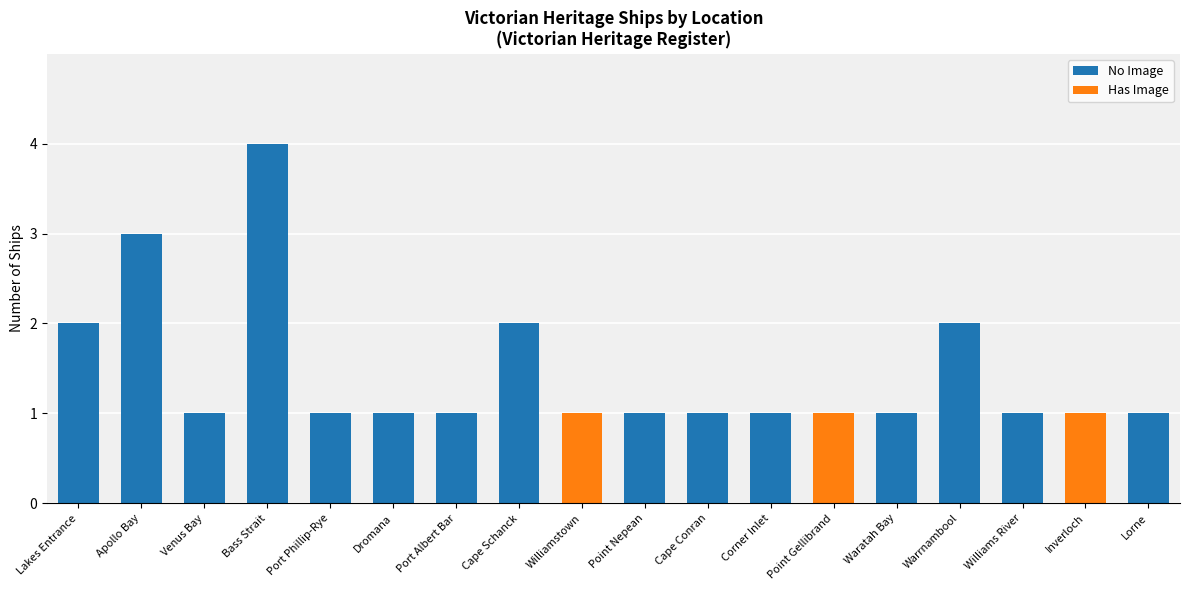

What is the maximum value for No Image?

4